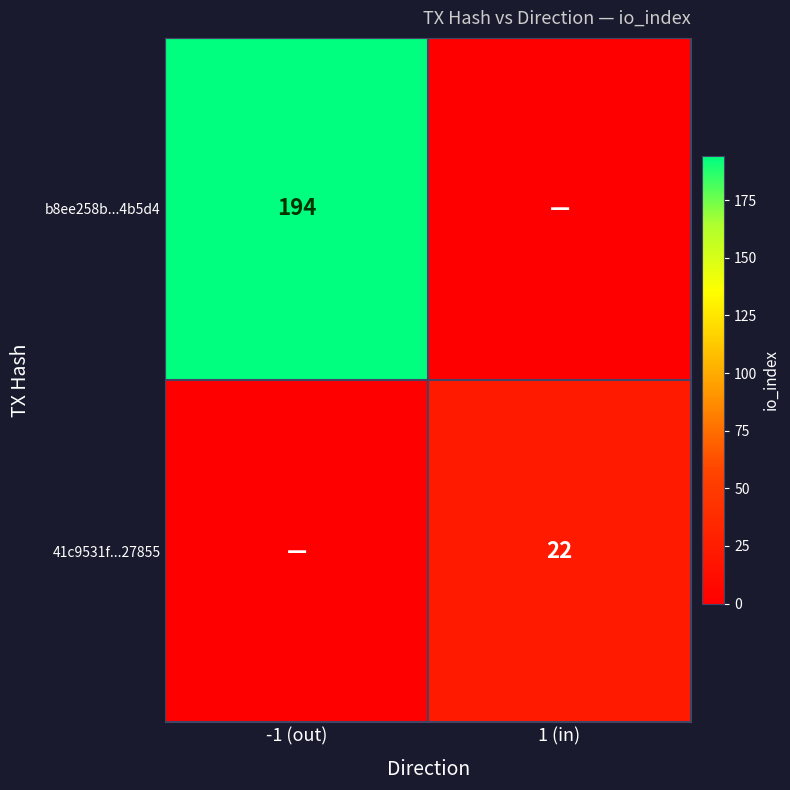

The b8ee258b...4b5d4 series shows 132 at -1 (out). True or false?

False